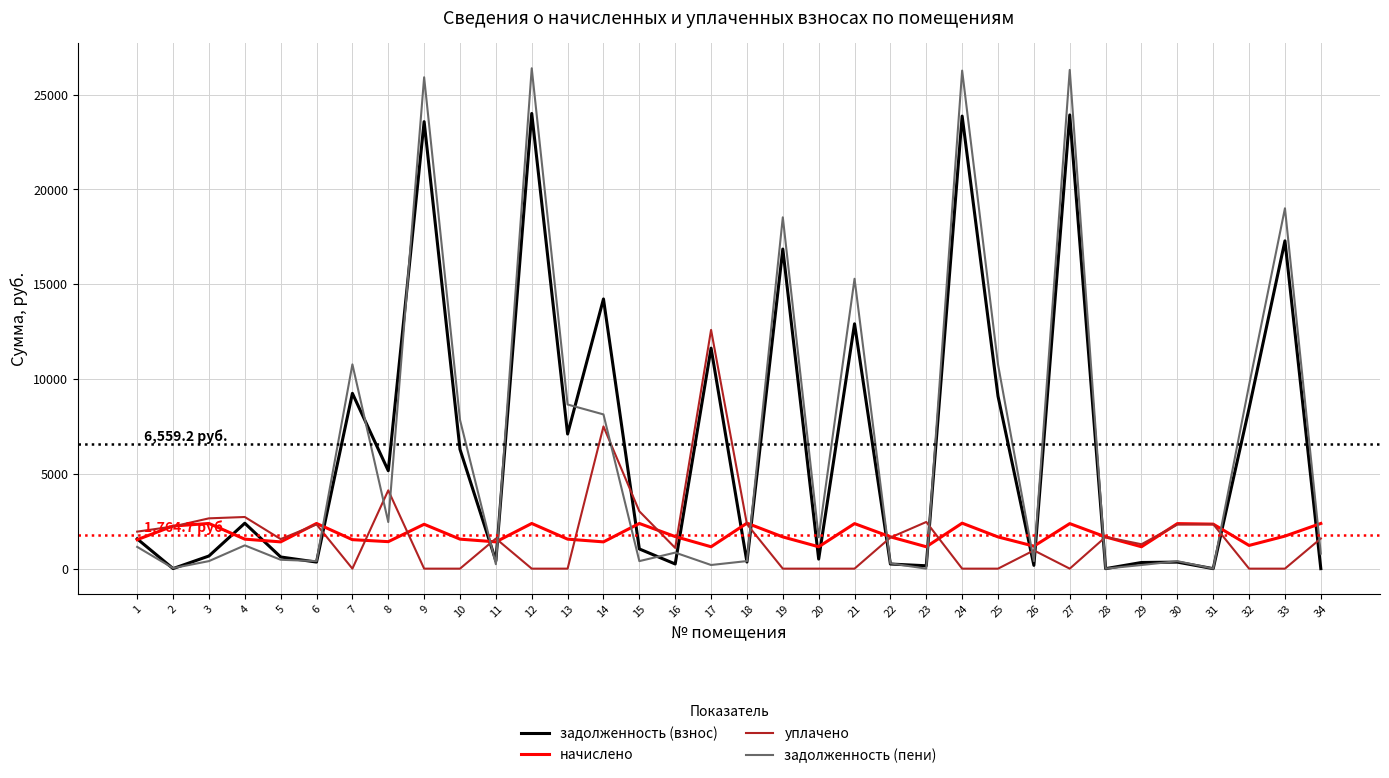

What is the minimum value for начислено?

1154.4